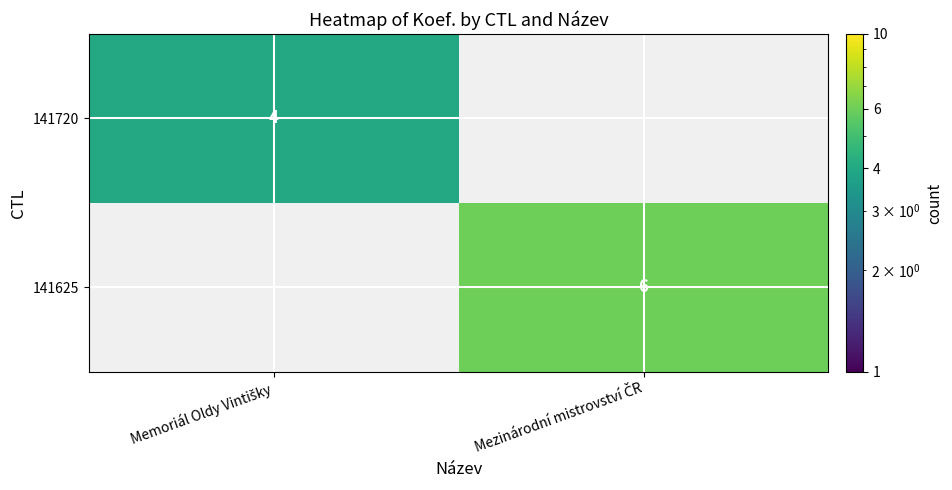

What is the highest value of the 141720 series?

4.0